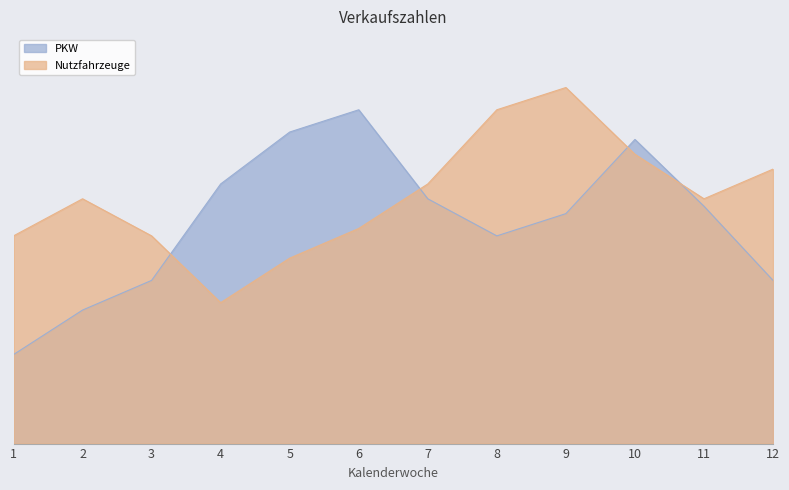

What is the average value of the Nutzfahrzeuge series?

33